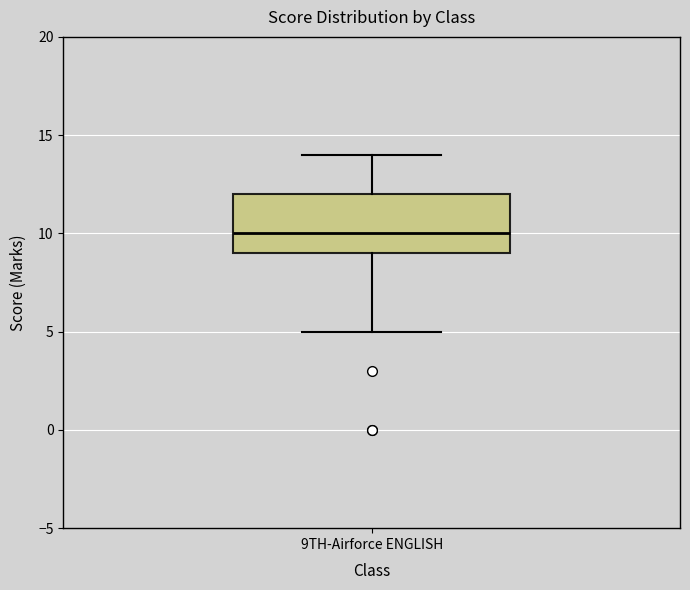

Read this box plot against the y-axis: the position of the median line, the range covered by the box, and the ends of both whiskers. The values are not printed on the chart, so give them approximately, as read against the axis.

median 10, box 9 to 12, whiskers 5 to 14